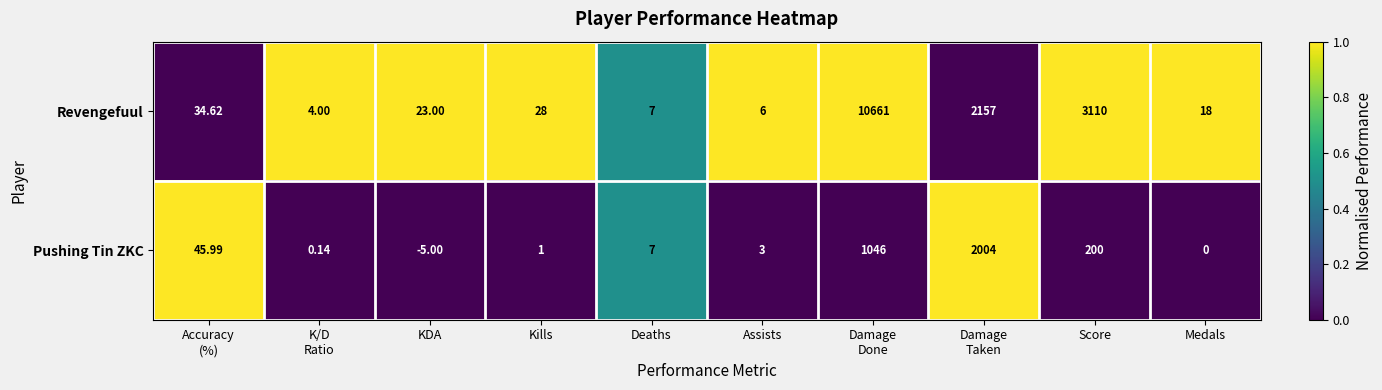

At which category does the chart reach its peak across all series?

Damage
Done